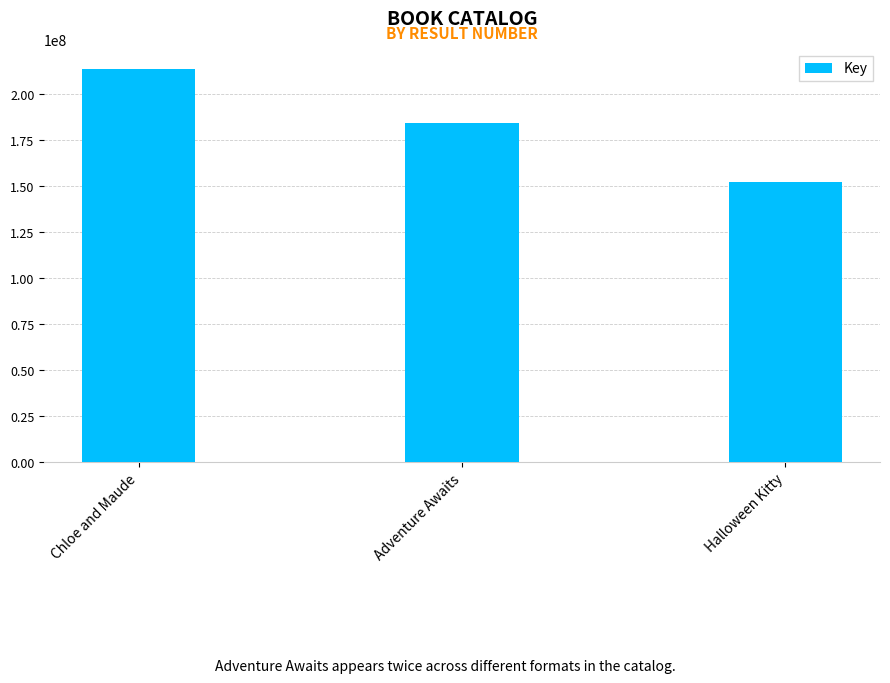

List the labels in order of value, smallest first.

Halloween Kitty, Adventure Awaits, Chloe and Maude